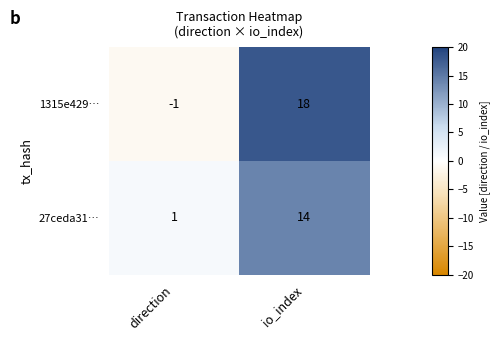

At which label does 27ceda31… reach its peak?

io_index